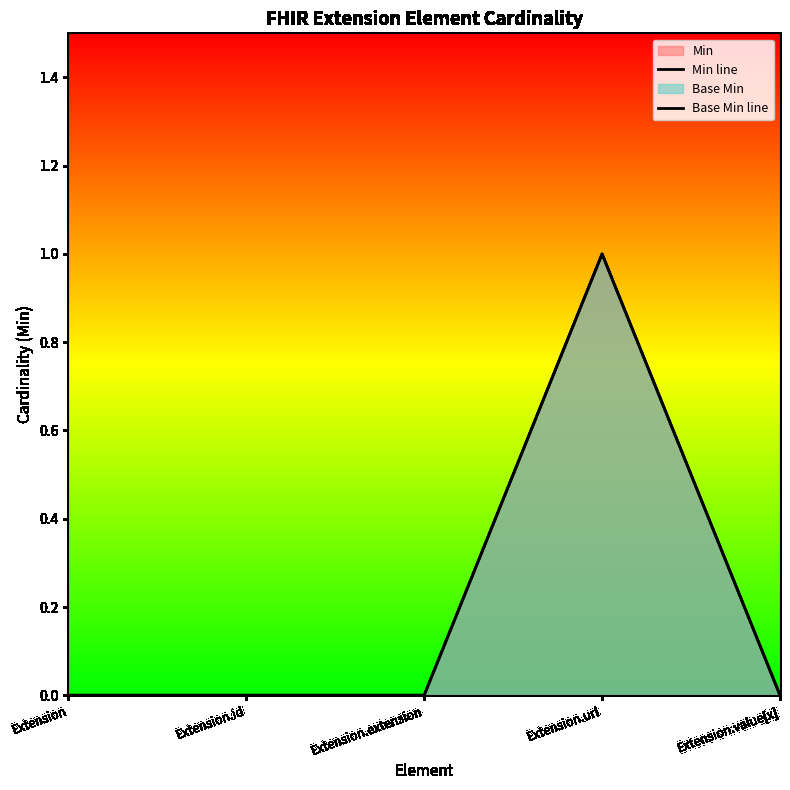

How many data points in Base Min line are above 0?

1